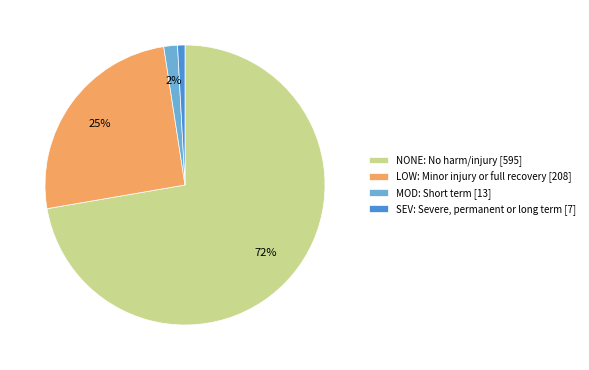

Which slice represents more than half of the pie?

NONE: No harm/injury [595]